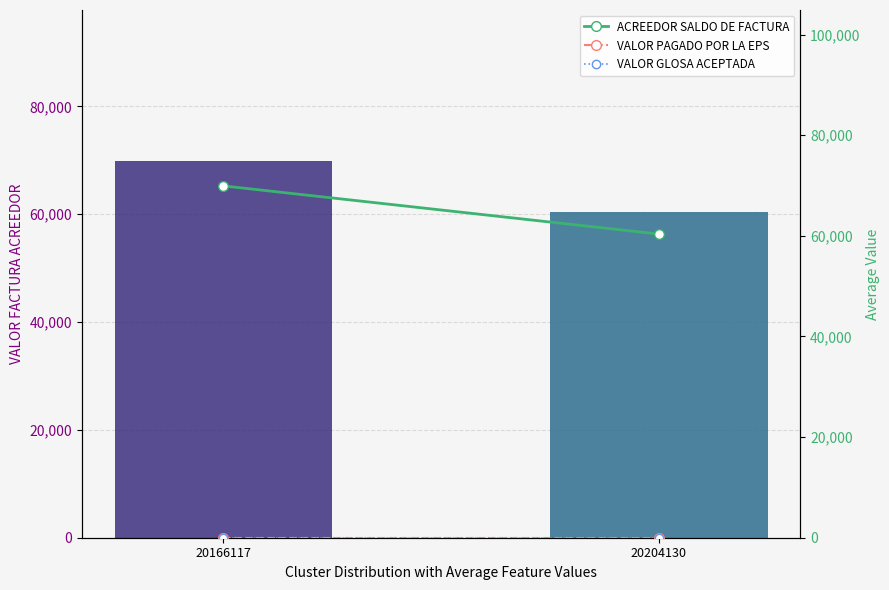

Rank the series at 20166117 from lowest to highest value.

VALOR PAGADO POR LA EPS, VALOR GLOSA ACEPTADA, VALOR FACTURA ACREEDOR, ACREEDOR SALDO DE FACTURA